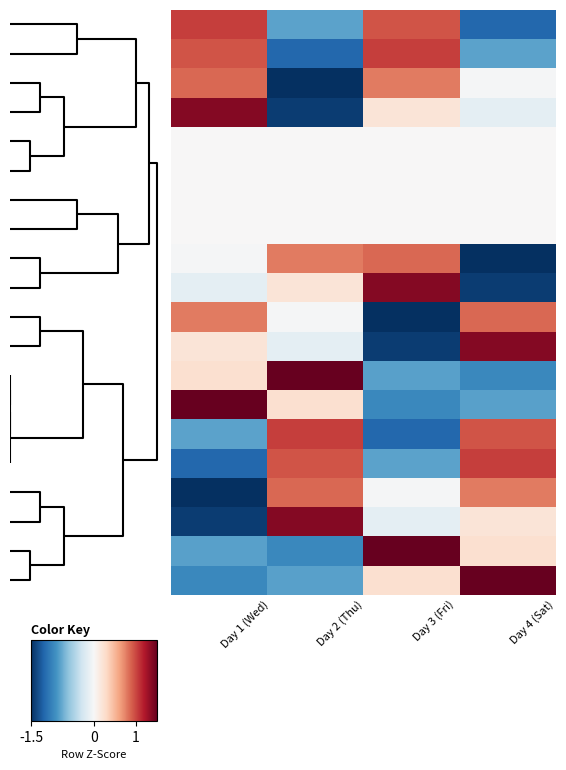

How many distinct data groups are displayed?

20